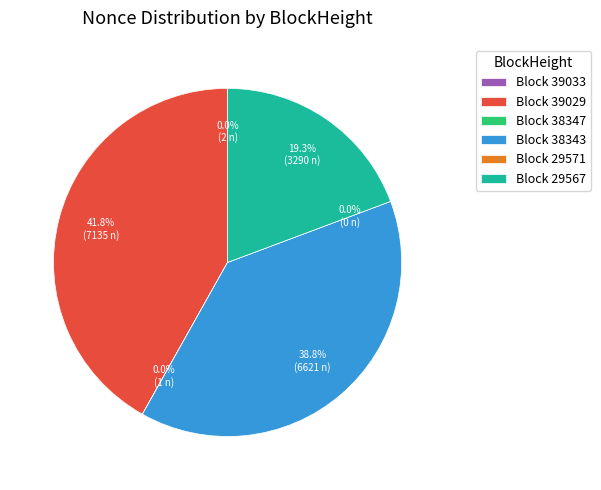

How much of the chart is everything except 29567?

80.7%